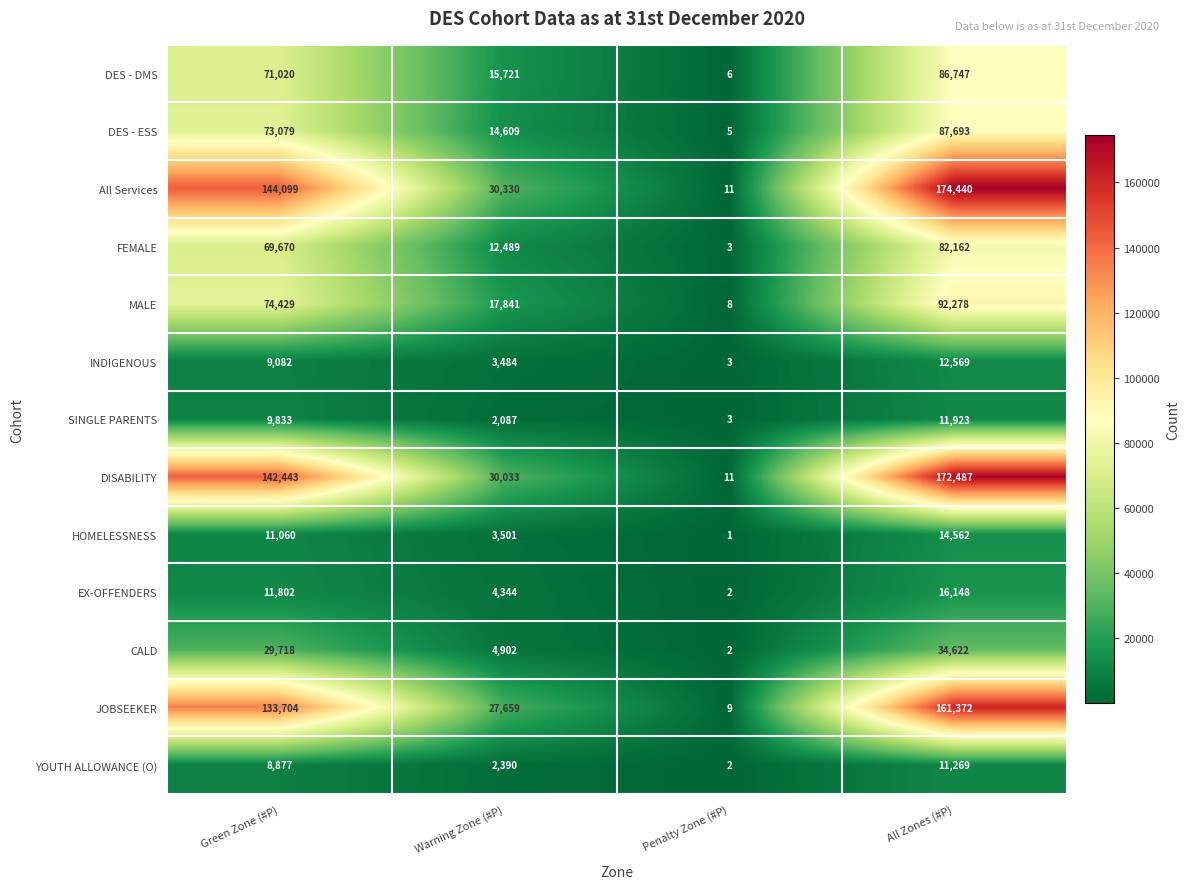

Which series has the largest total across all categories?

All Services